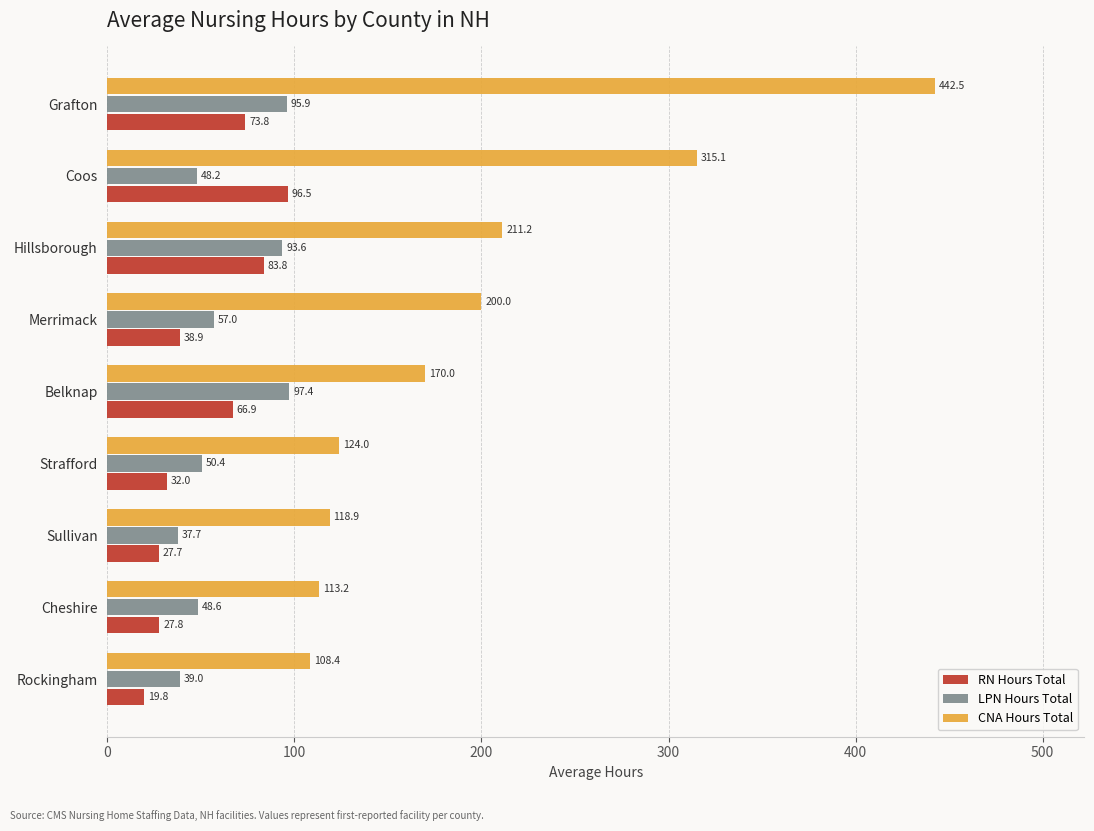

At which label is LPN Hours Total closest to 67?

Merrimack